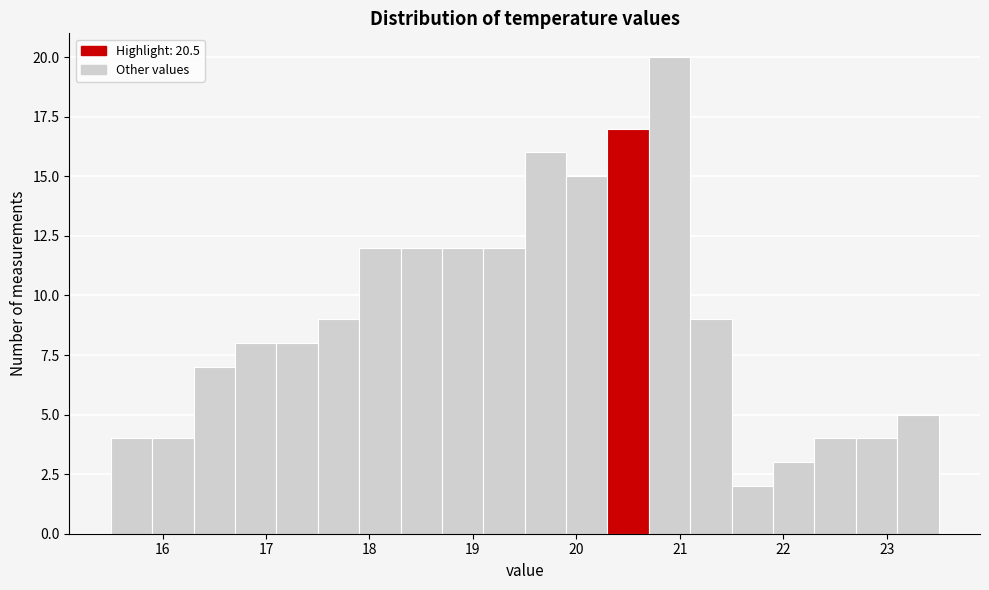

Which range on the x-axis has the tallest bar?

20.7 to 21.1